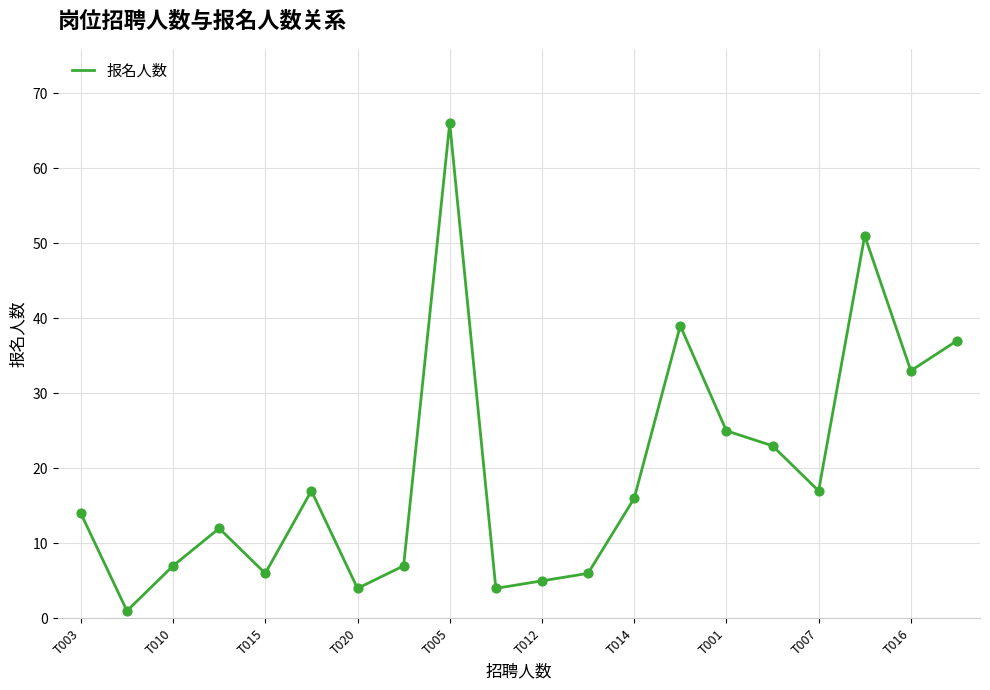

What is the difference between the maximum and minimum values?

65